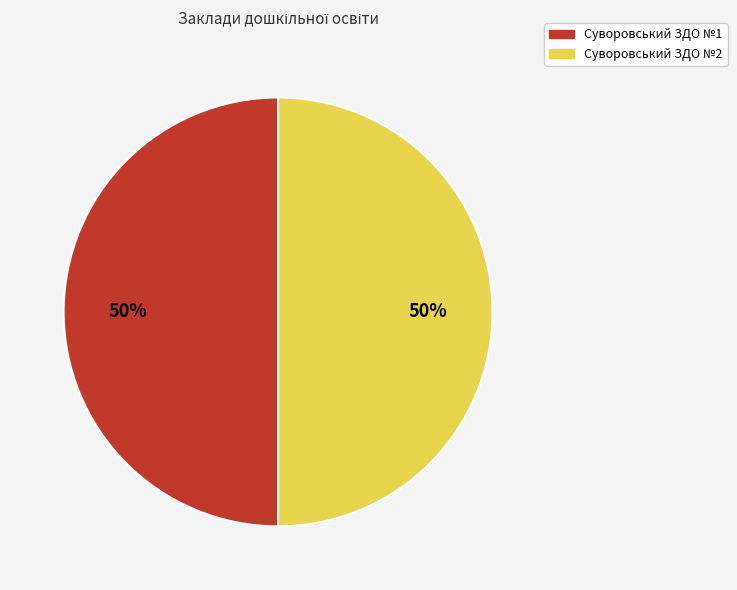

Approximately how many times larger is the value at Суворовський ЗДО №2 compared to Суворовський ЗДО №1?

1.0